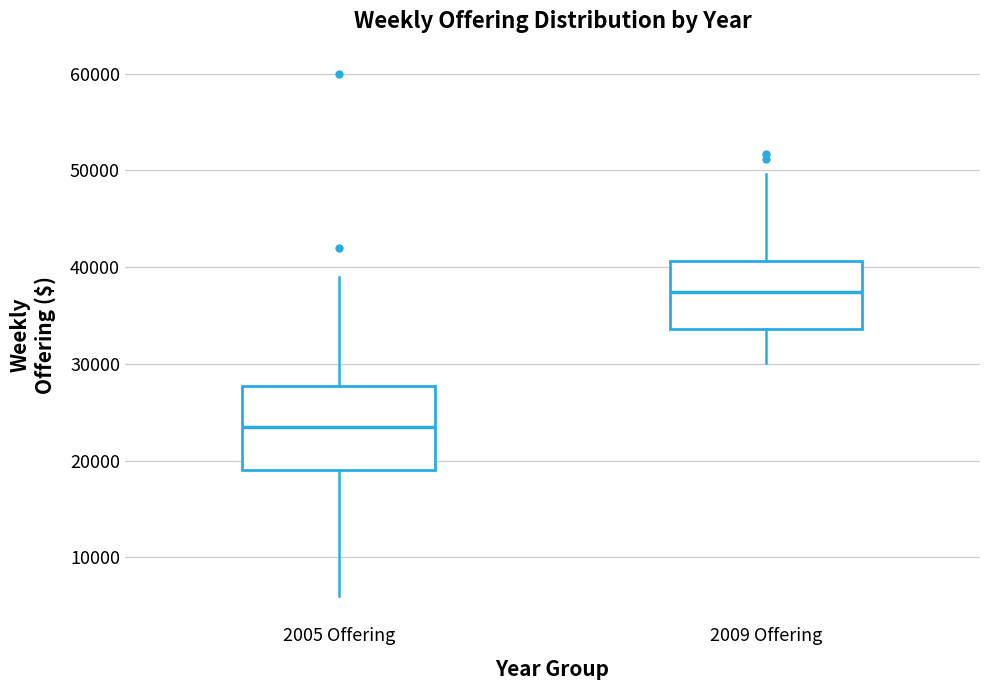

Reading left to right, read every box against the y-axis: the position of its median line, the range the box covers, and the ends of its whiskers. The values are not printed on the chart, so give them approximately, as read against the axis.

2005 Offering: median 24000, box 19000 to 28000, whiskers 6000 to 39000
2009 Offering: median 37000, box 34000 to 41000, whiskers 30000 to 50000